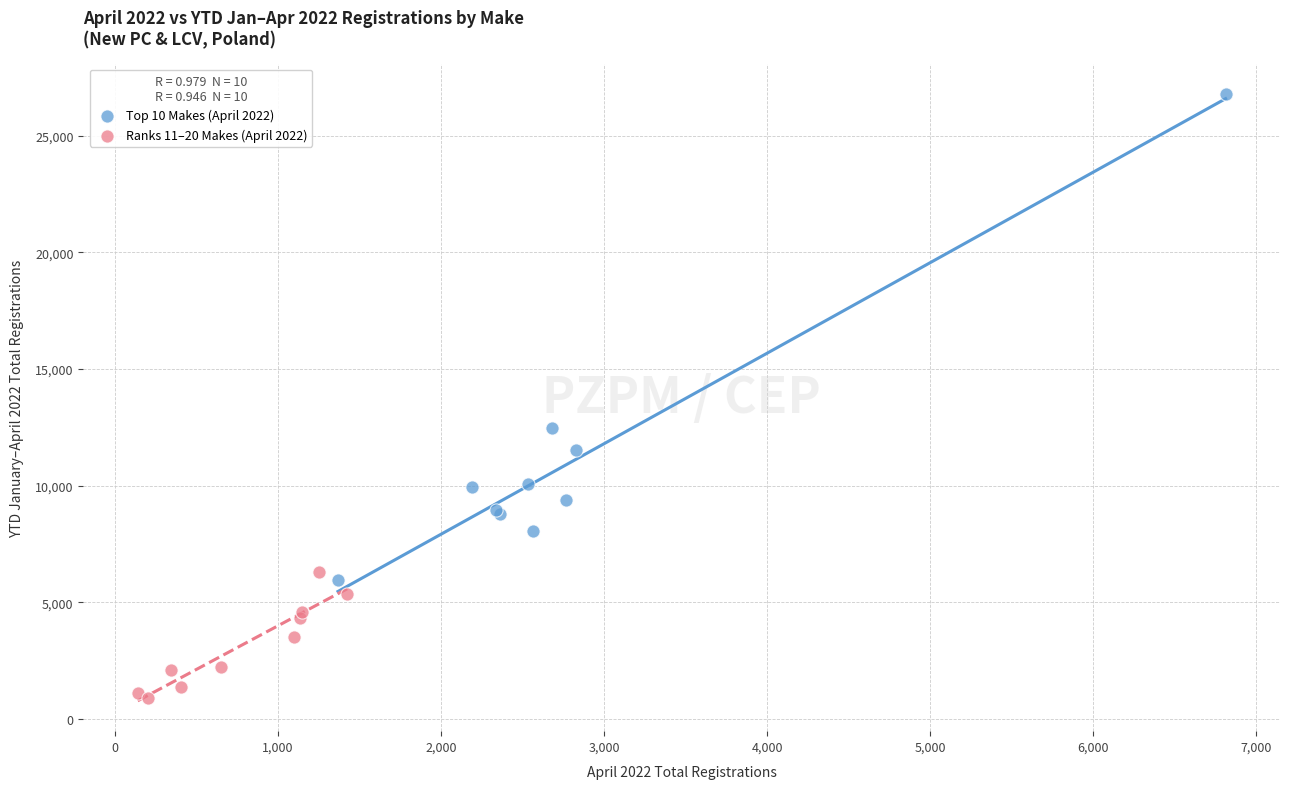

Which series has the largest Y range (max minus min)?

Top 10 Makes (April 2022)